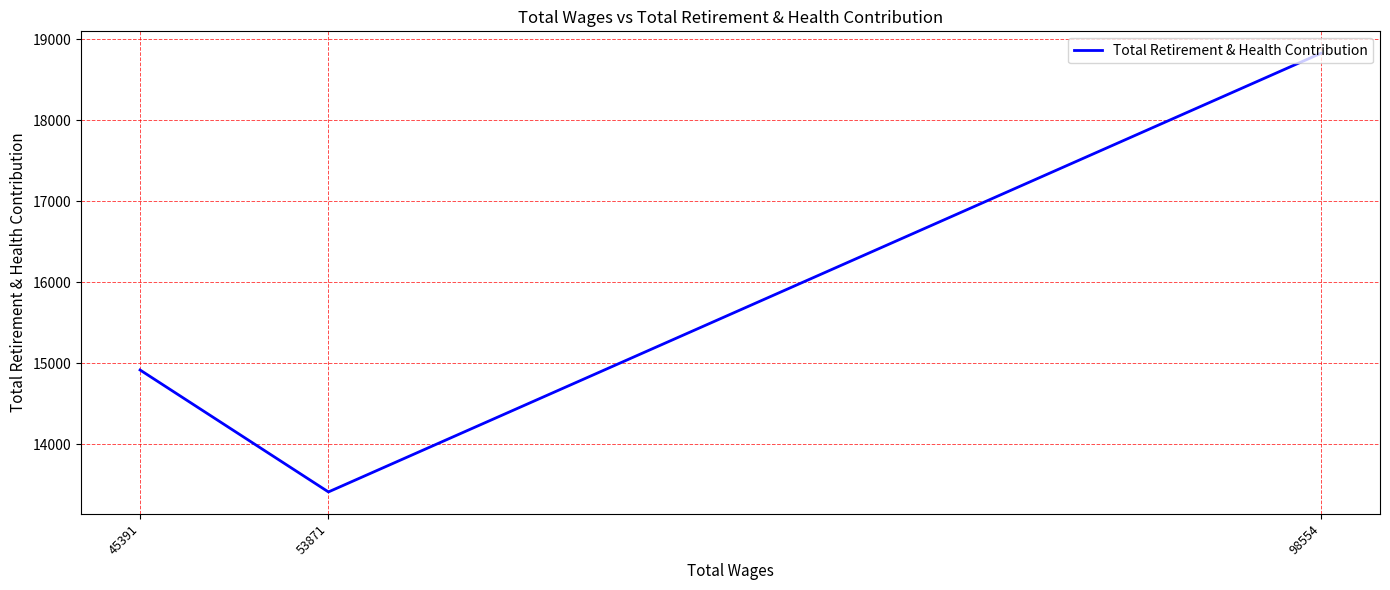

What is the change in value from 98554 to 45391?

-3911